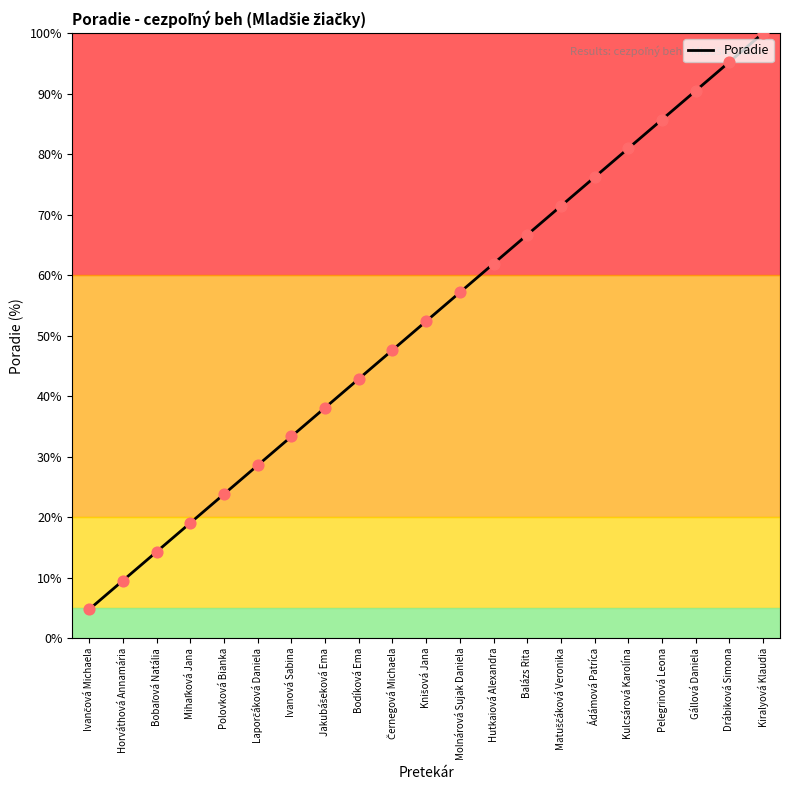

What is the greatest value displayed?

100.0